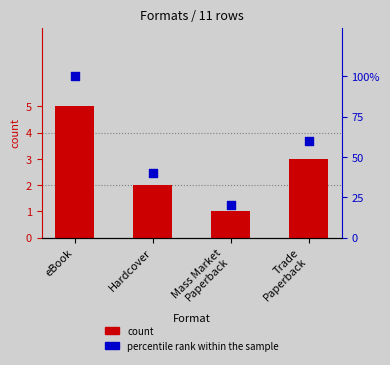

Which series reaches the maximum Y coordinate?

percentile rank